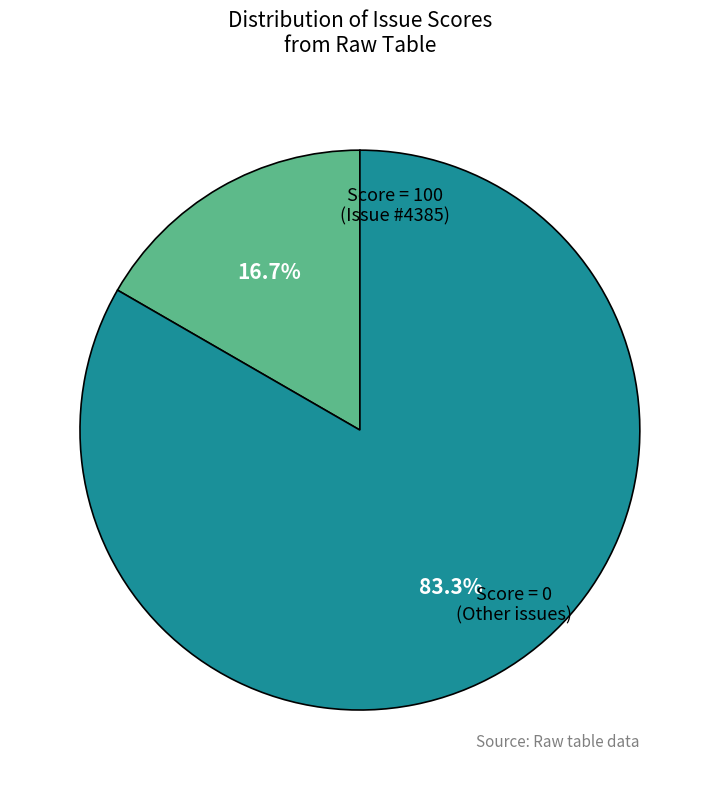

Is there a majority slice in this chart?

Yes